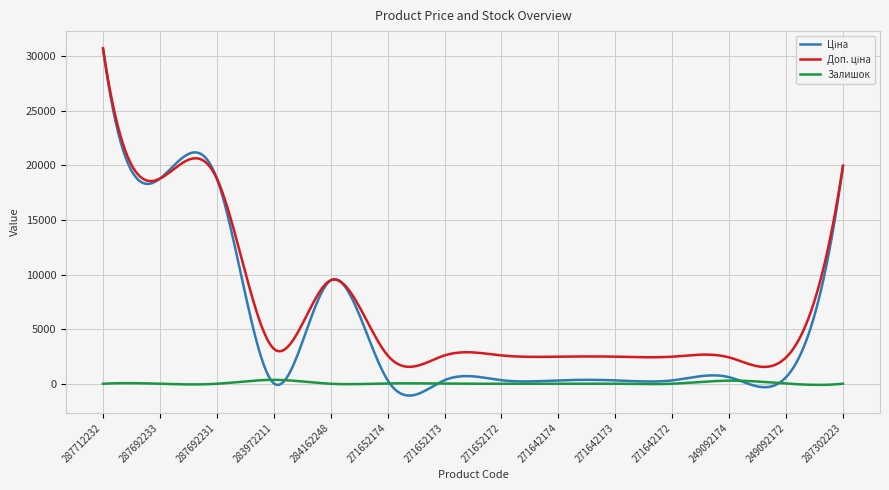

Which series has the widest spread of values?

Ціна